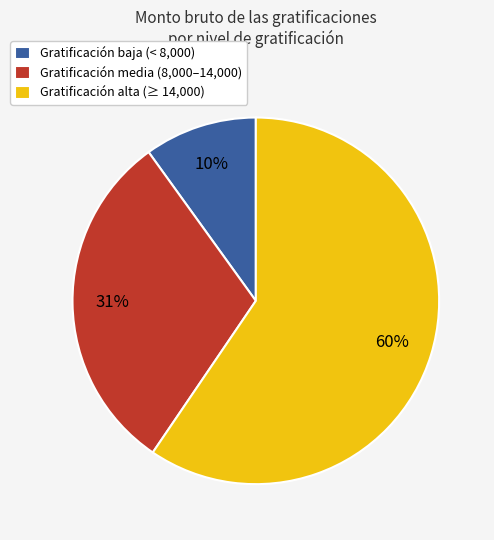

To the nearest percent, what percentage of the pie is Gratificación media (8,000–14,000)?

31%